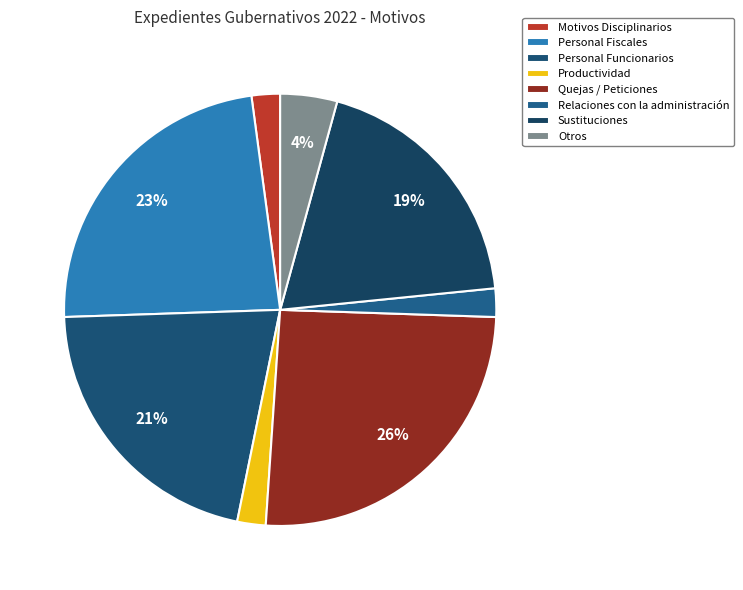

Approximately how many times larger is the value at Otros compared to Motivos Disciplinarios?

2.0